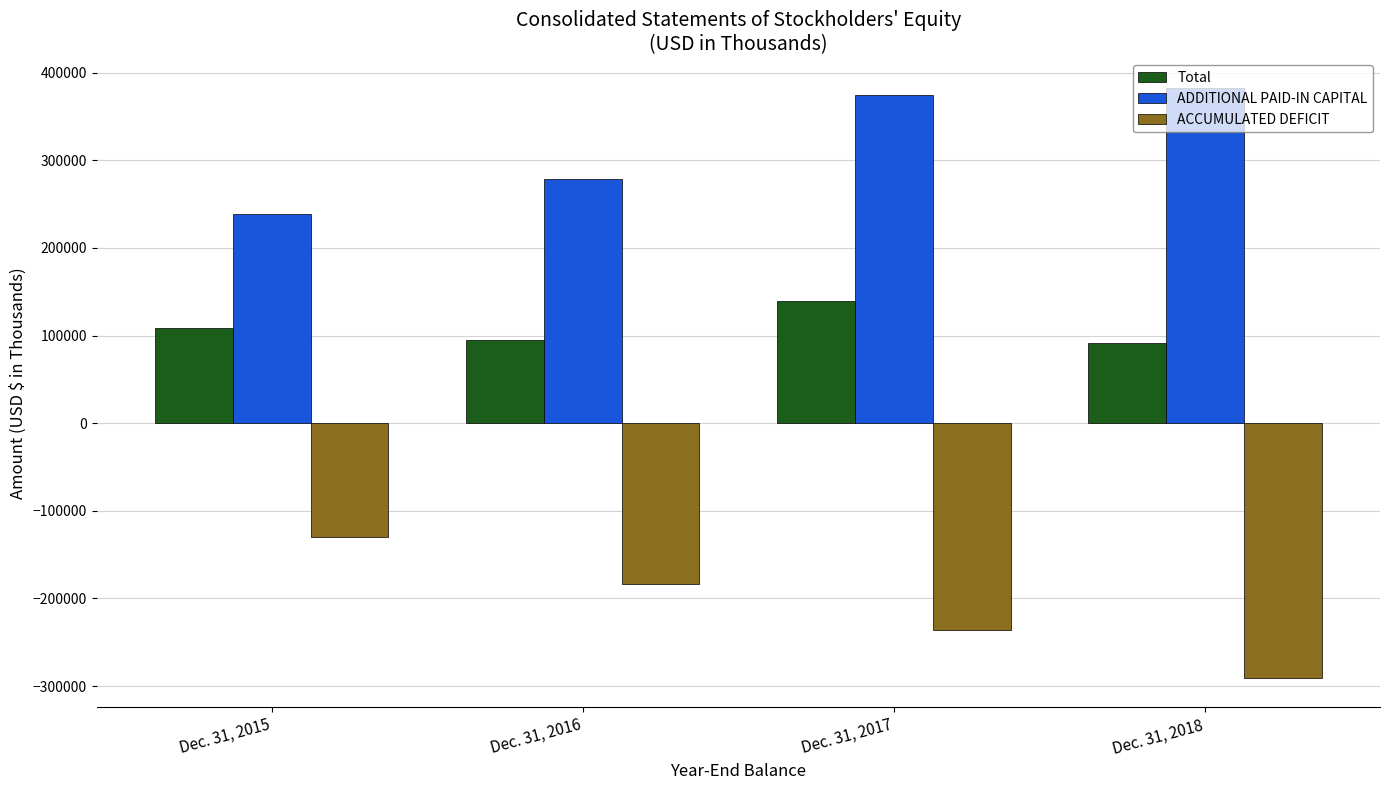

Which label corresponds to the largest value in the chart?

Dec. 31, 2018